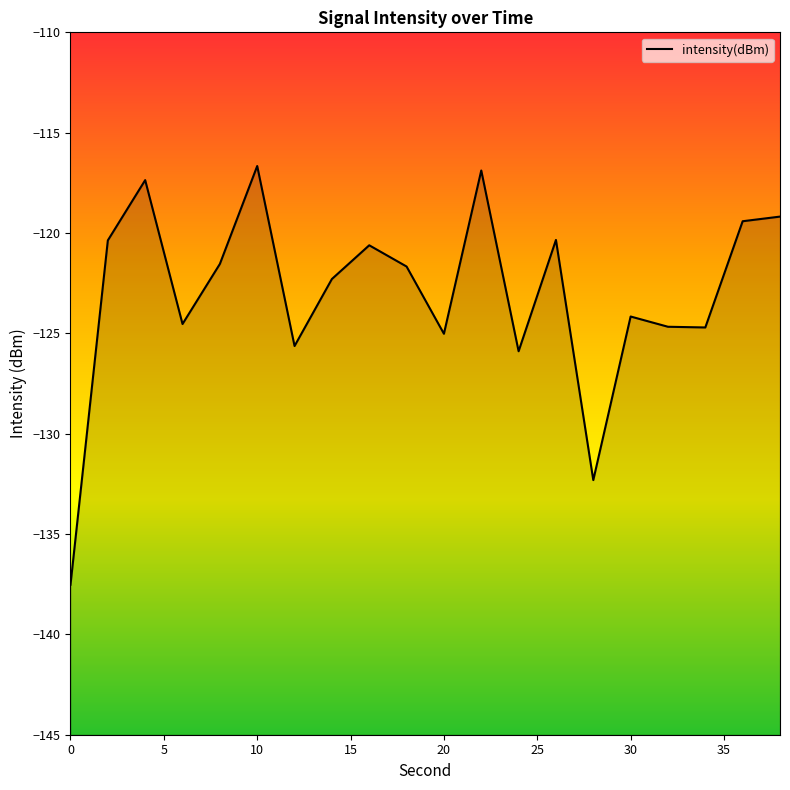

What is the sum of the values at 36 and 38?

-238.6